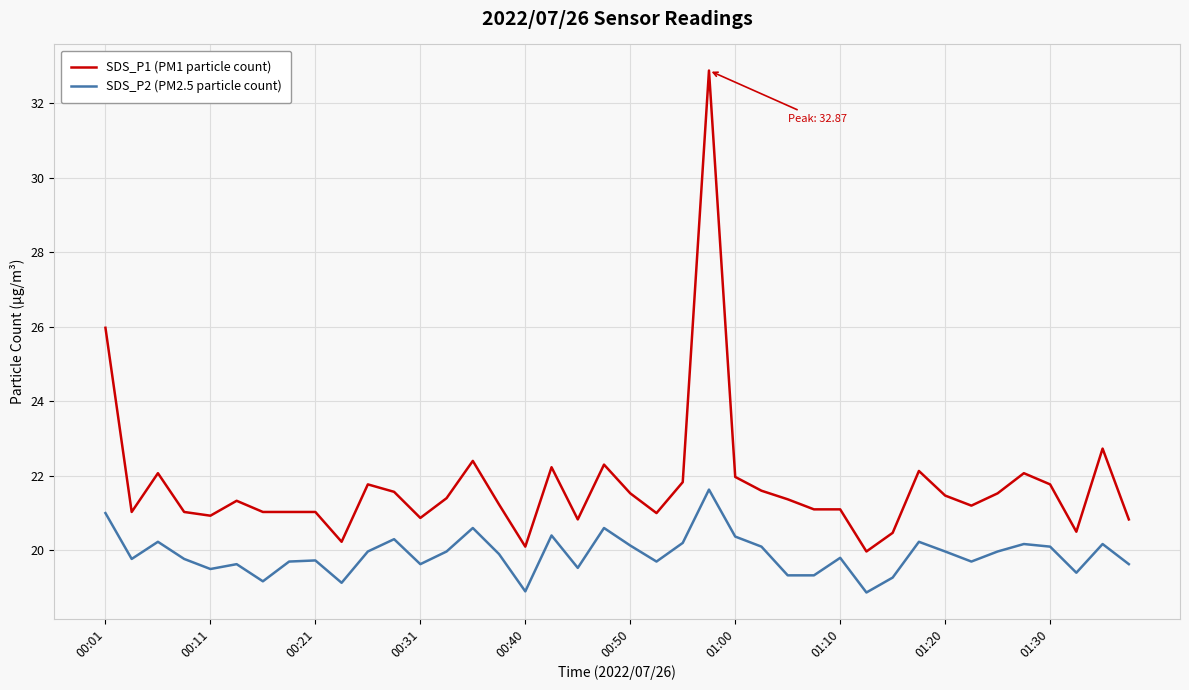

True or false: SDS_P2 (PM2.5 particle count) has more than 0 points higher than both neighbors.

True